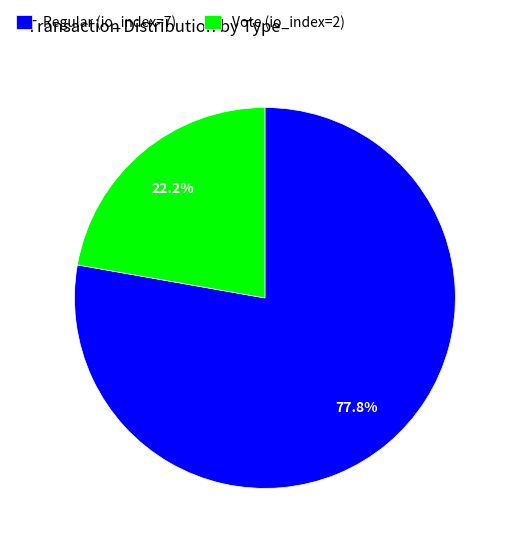

Combined, do Regular (io_index=7) and Vote (io_index=2) account for over 50%?

Yes